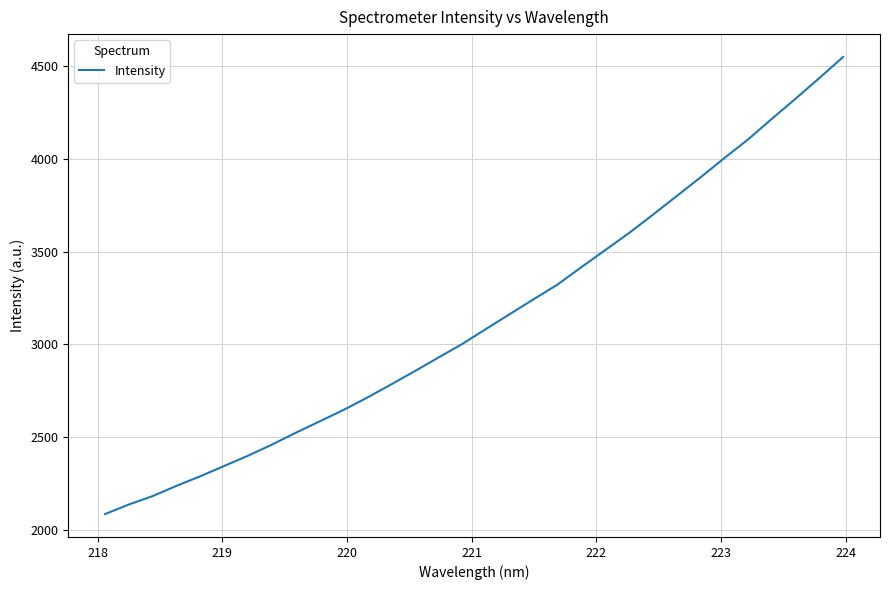

What is the difference between the maximum and minimum values?

2458.7